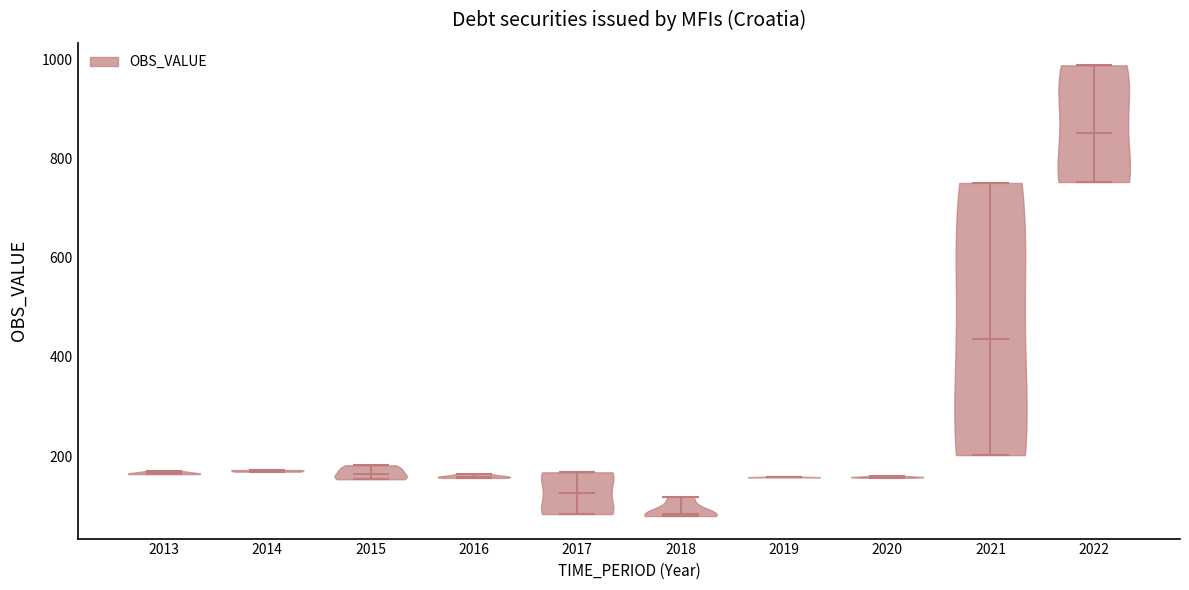

Reading left to right, read every violin against the y-axis: where its median line is, and the lowest and highest points it reaches. The values are not printed on the chart, so give them approximately, as read against the axis.

2013: median line 160, lowest point 160, highest point 180
2014: median line 180, lowest point 160, highest point 180
2015: median line 160, lowest point 160, highest point 180
2016: median line 160, lowest point 160, highest point 160
2017: median line 120, lowest point 80, highest point 160
2018: median line 80, lowest point 80, highest point 120
2019: median line 160, lowest point 160, highest point 160
2020: median line 160, lowest point 160, highest point 160
2021: median line 440, lowest point 200, highest point 760
2022: median line 860, lowest point 760, highest point 980